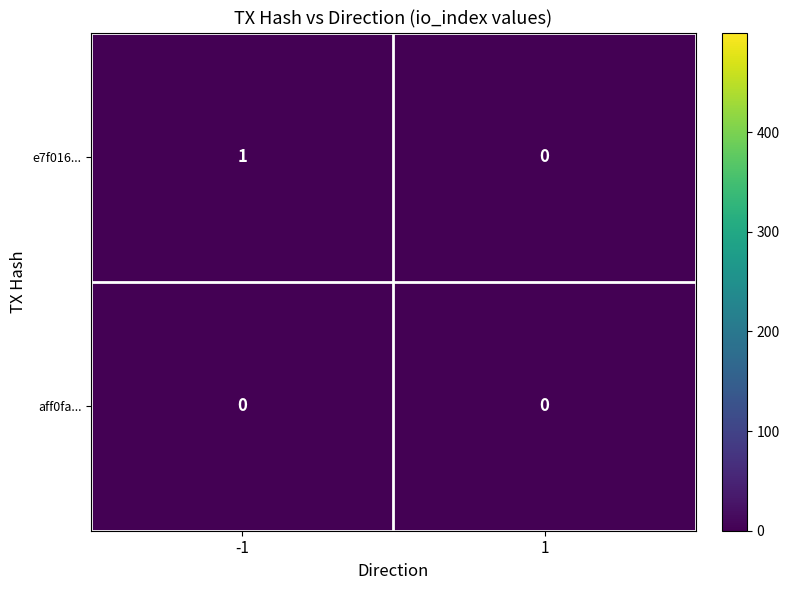

Which series has the largest total across all categories?

e7f016...